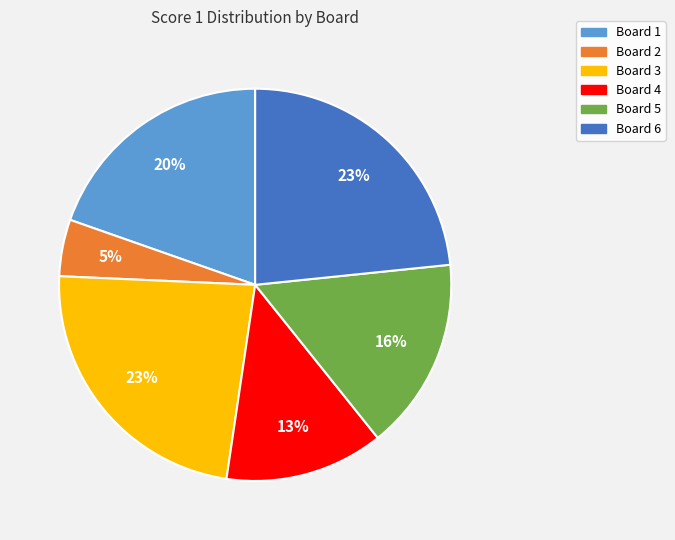

How many segments does this pie chart have?

6